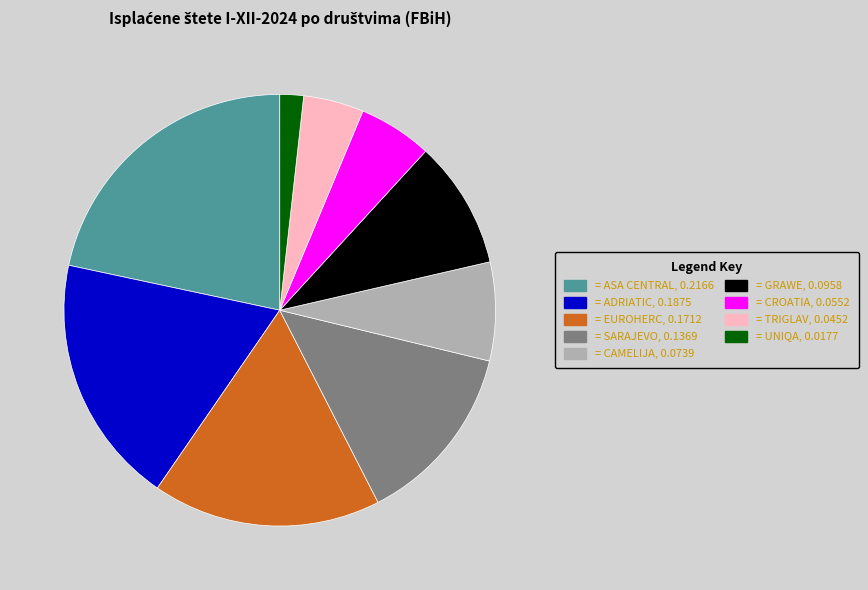

Does any single category account for the majority?

No